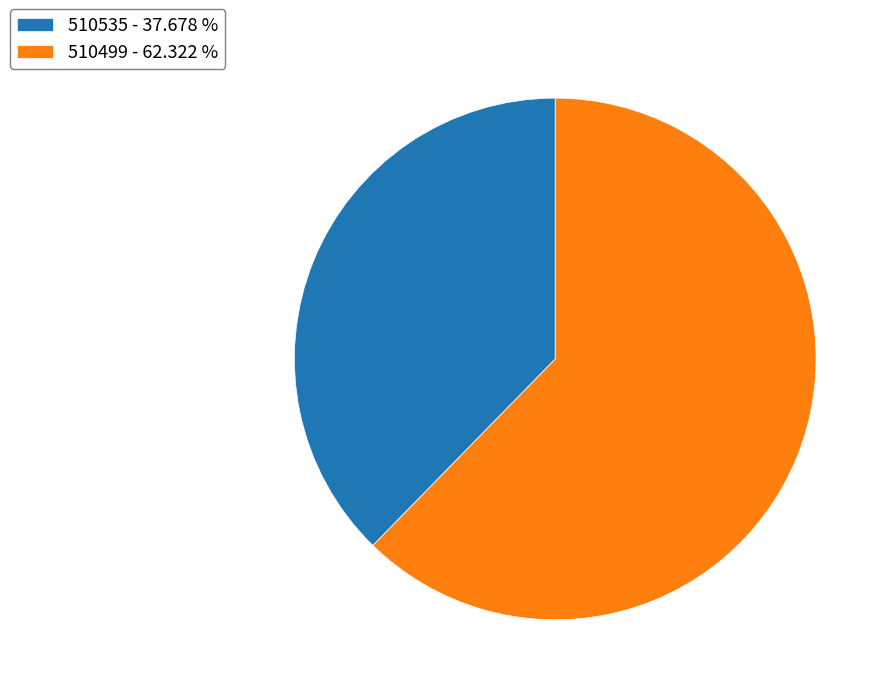

What is the ratio of the value at 510535 to the value at 510499?

0.6